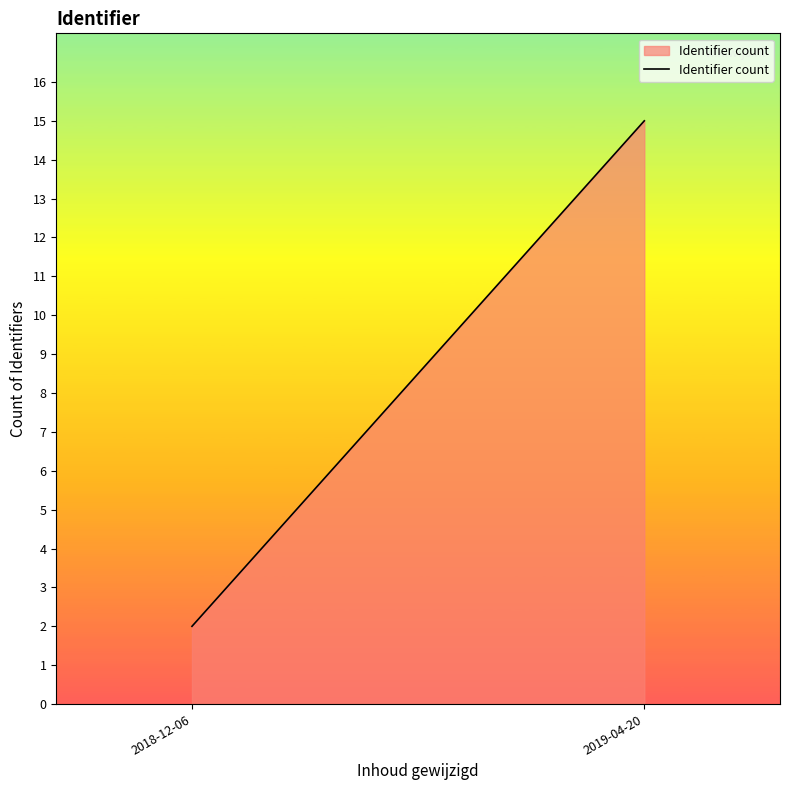

What is the maximum value shown in the chart?

15